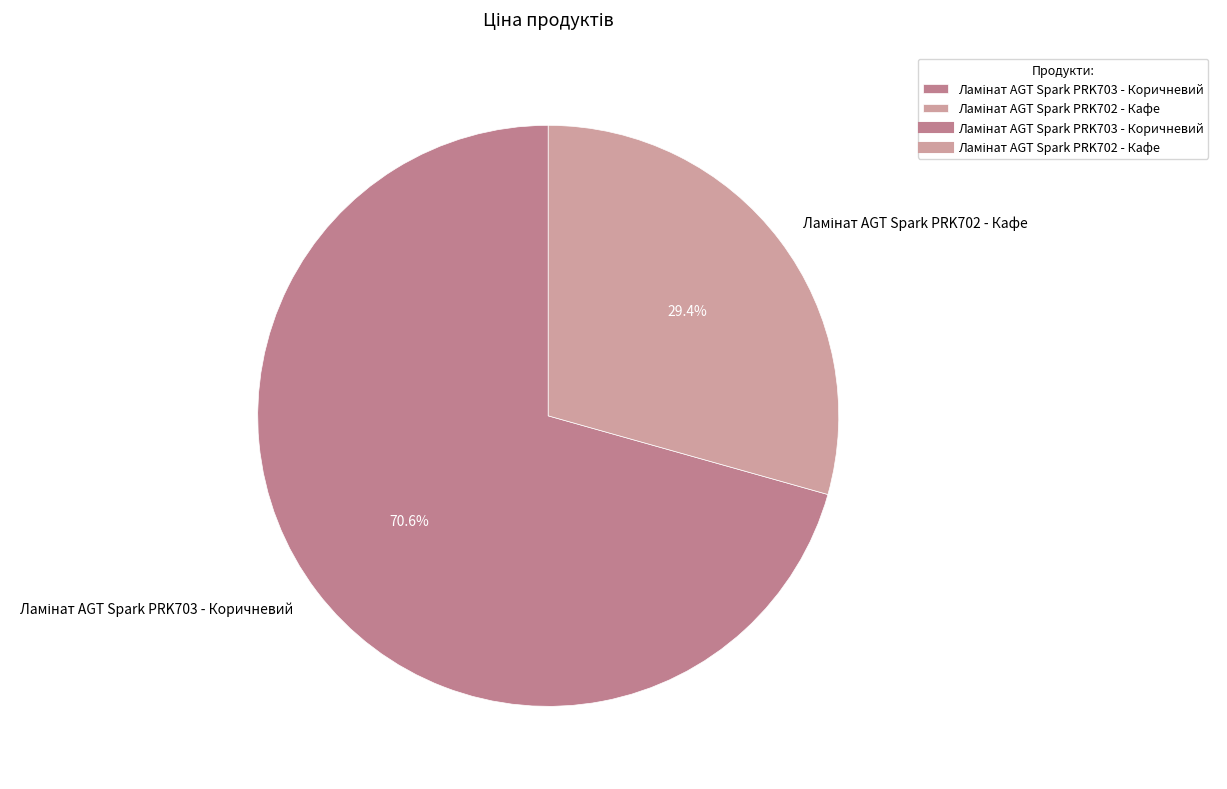

Does any single category account for the majority?

Yes